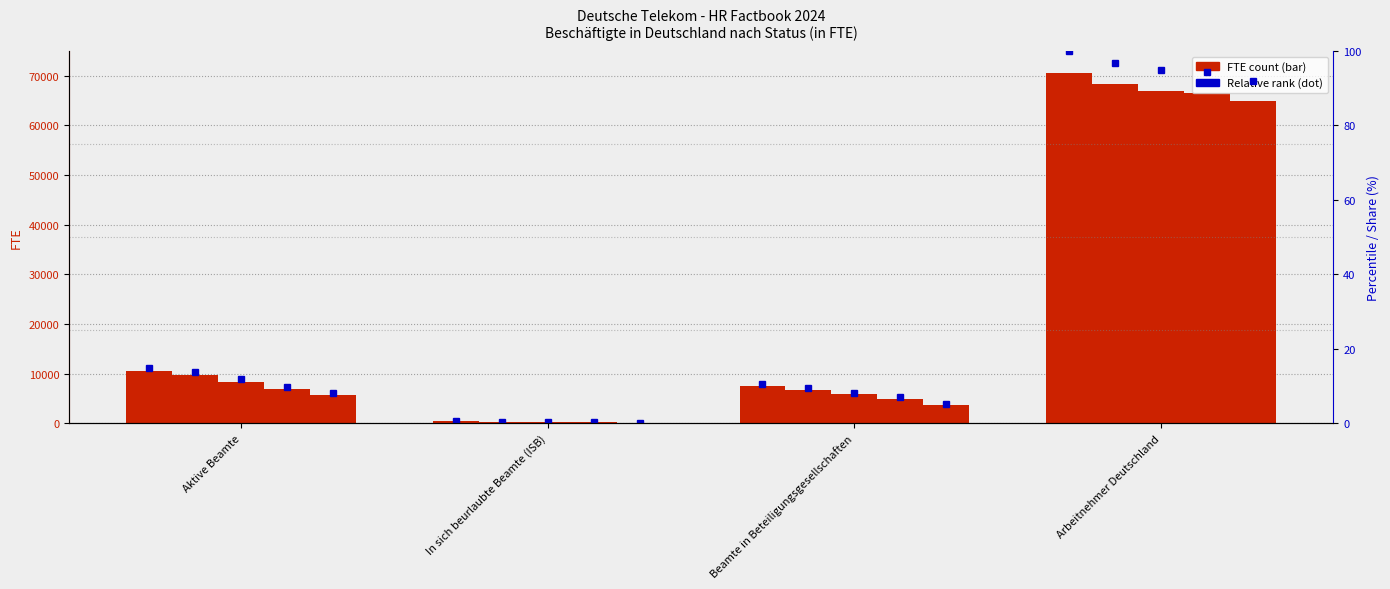

Is it true that the value at In sich beurlaubte Beamte (ISB) is 0.6?

True